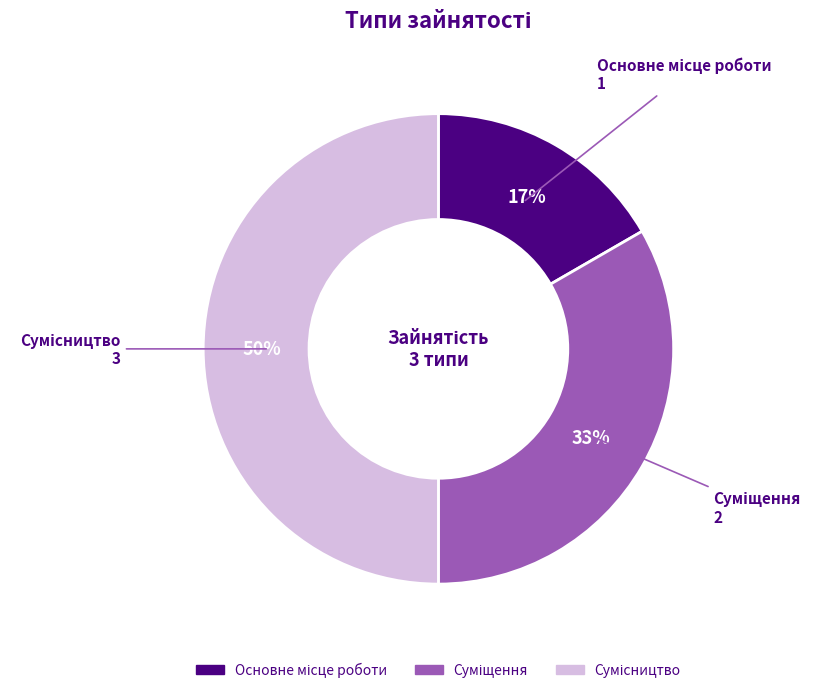

Is it true that Сумісництво is 50% of the pie?

True